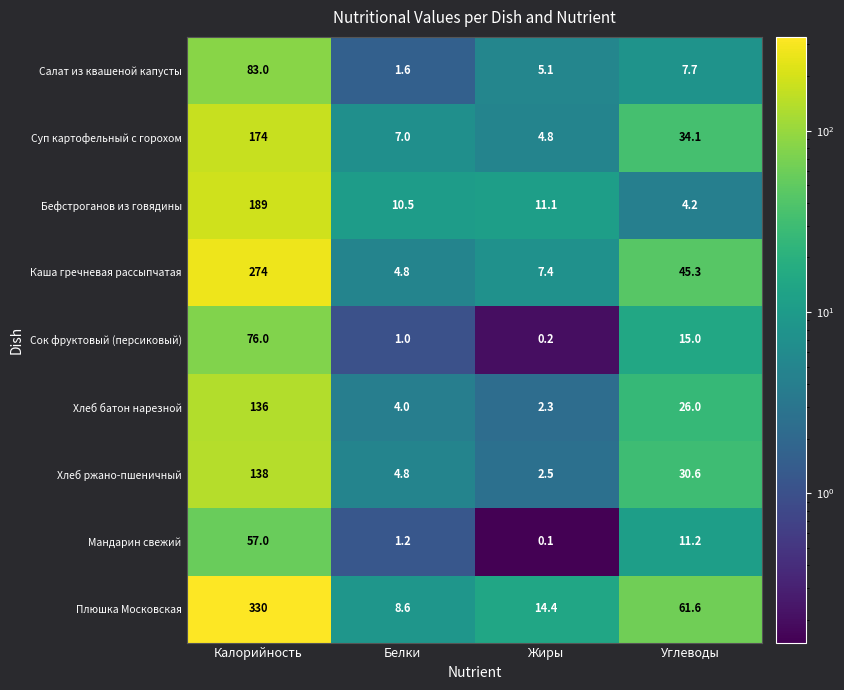

What is the average value of the Хлеб ржано-пшеничный series?

44.0